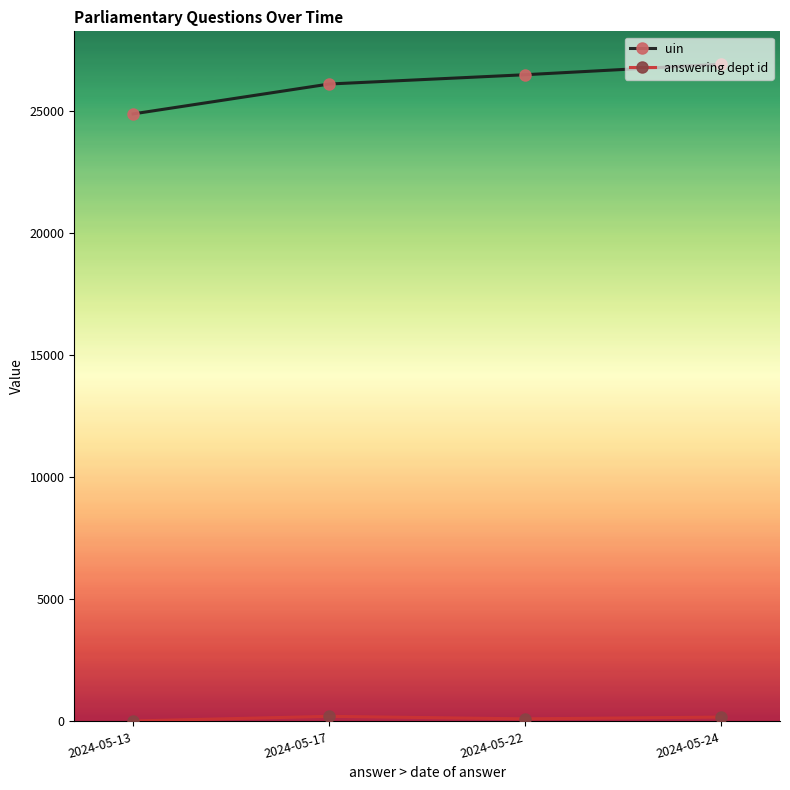

What is the average value of the uin series?

26097.3